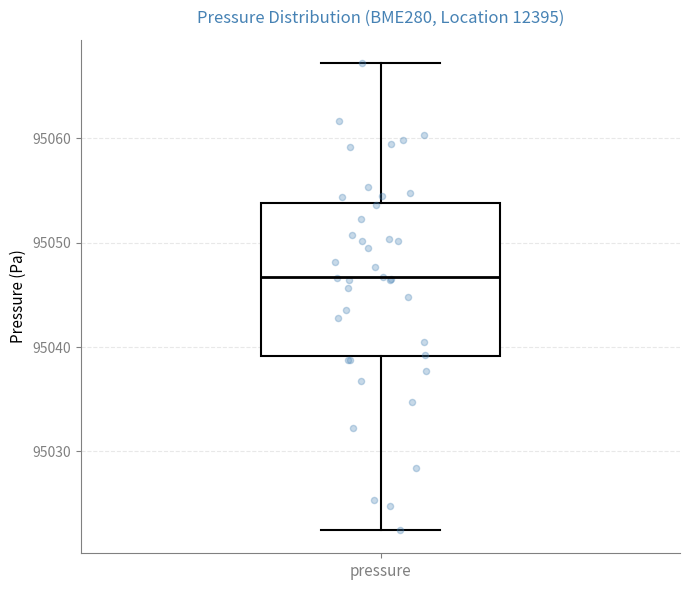

Read this box plot against the y-axis: the position of the median line, the range covered by the box, and the ends of both whiskers. The values are not printed on the chart, so give them approximately, as read against the axis.

median 95047, box 95039 to 95054, whiskers 95022 to 95067